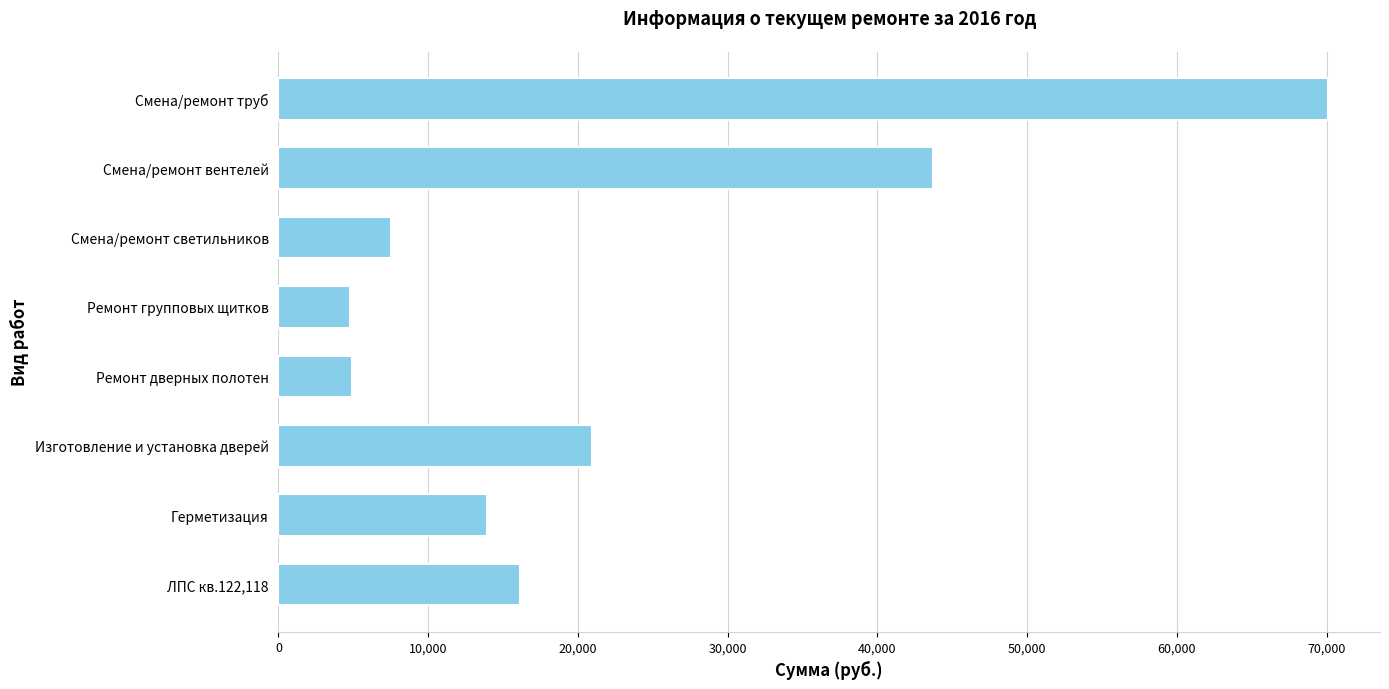

What is the sum of all values?

181983.9